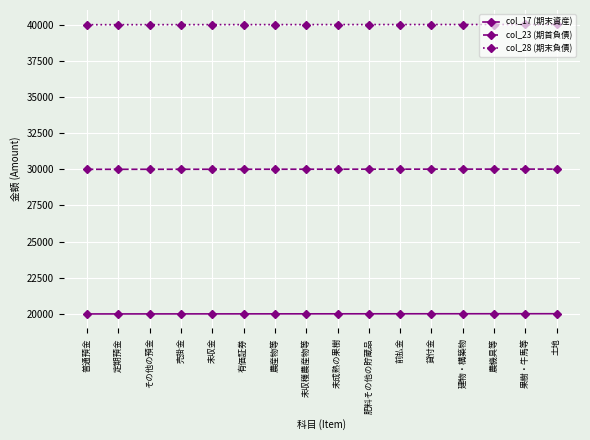

What is the difference between the second highest and second lowest values in the col_28 (期末負債) series?

13